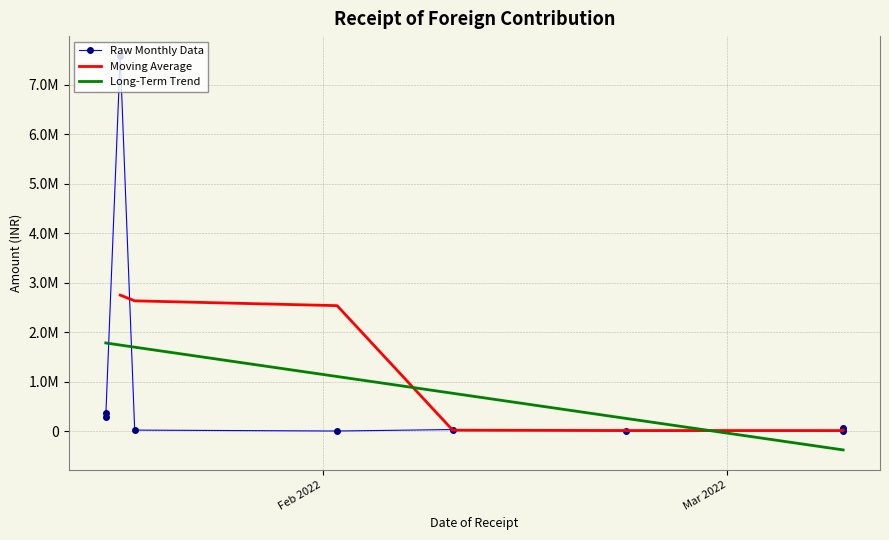

Rank the categories by value from lowest to highest.

2022-03-09, 2022-02-02, 2022-02-22, 2022-01-19, 2022-02-10, 2022-03-09, 2022-01-17, 2022-01-17, 2022-01-18